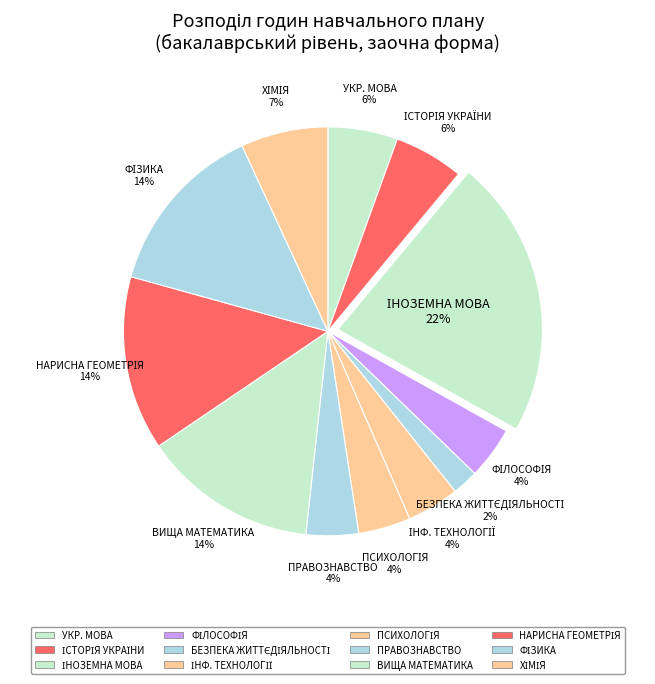

To the nearest percent, what percentage of the pie is ПРАВОЗНАВСТВО?

4%